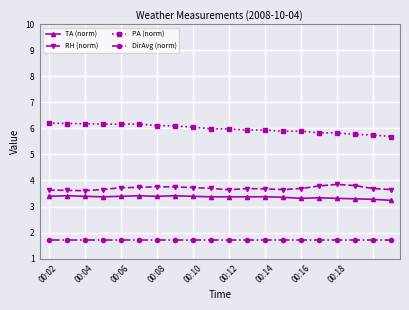

What is the value of the DirAvg (norm) point at the 8th from the left?

1.7